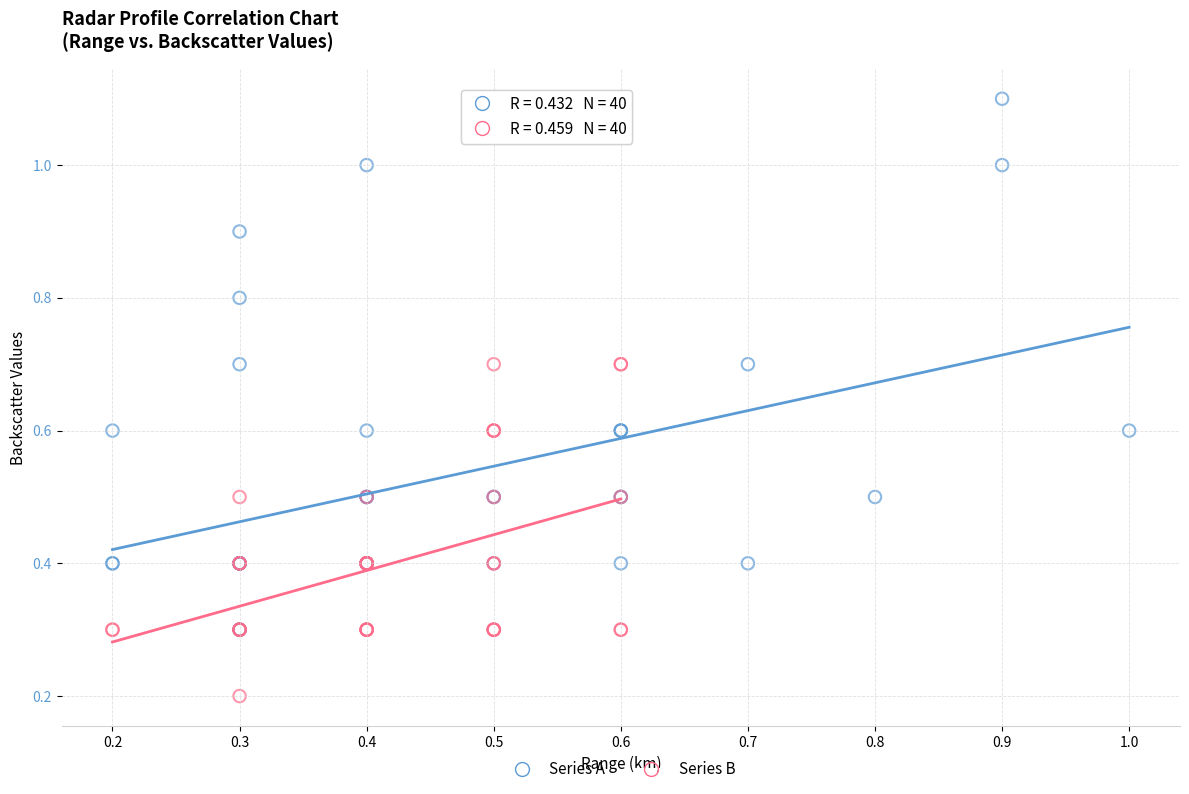

Which series contains the lowest Y value?

Series B